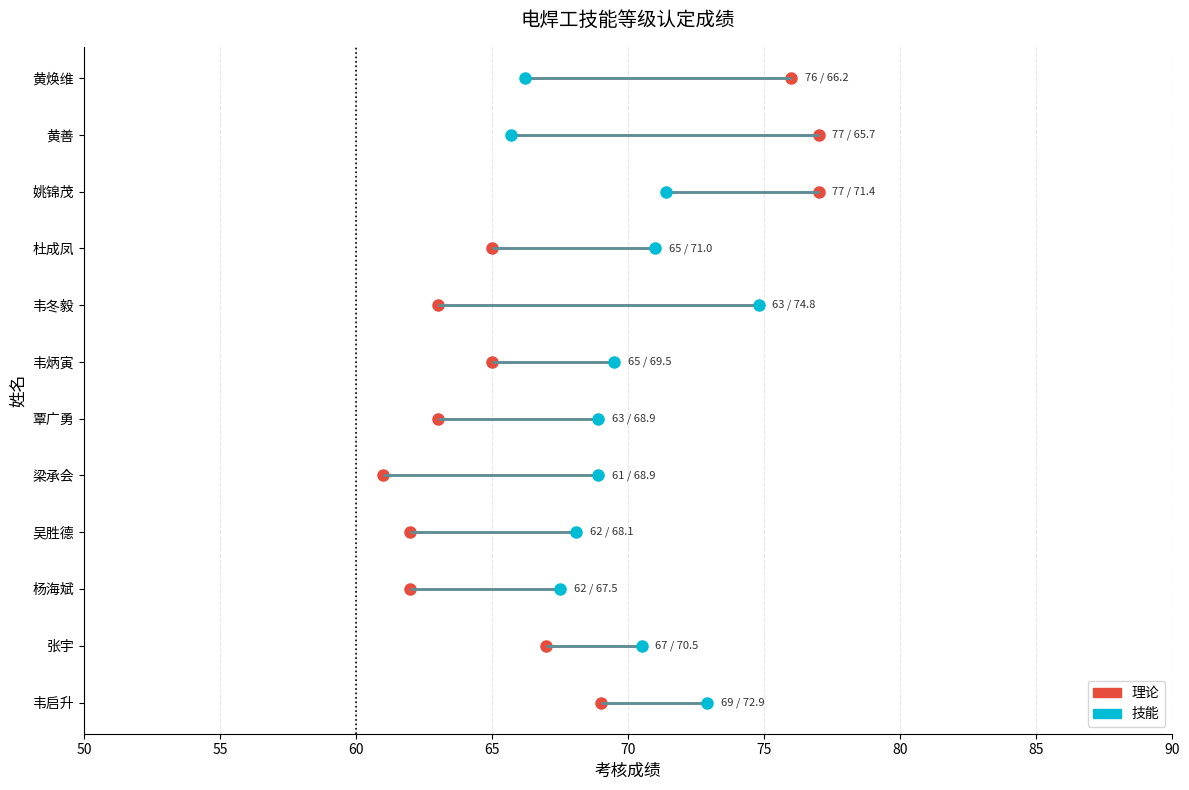

How many data points in 技能 are above 69?

6